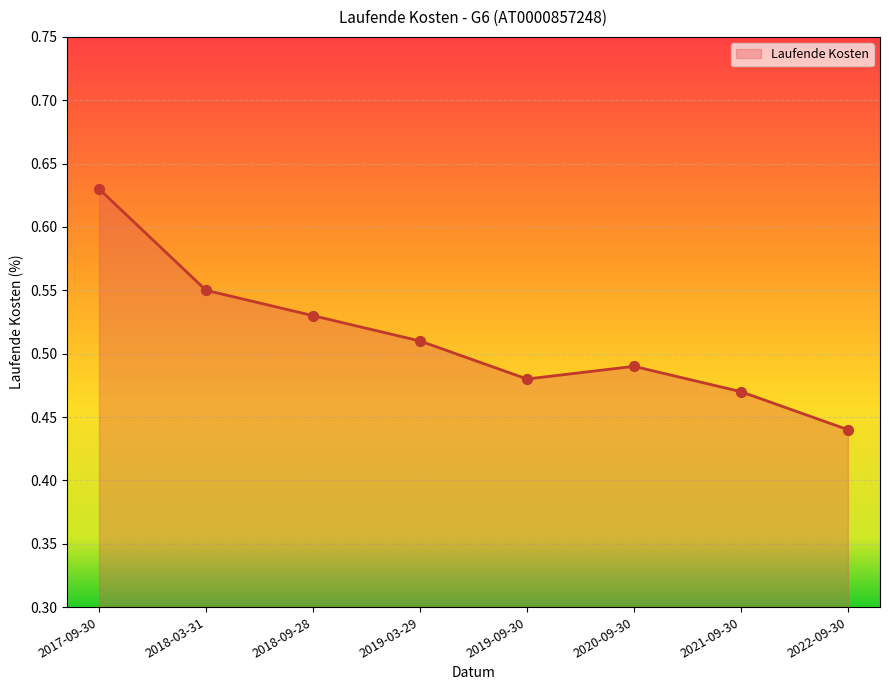

What is the change in value from 2018-03-31 to 2022-09-30?

-0.1